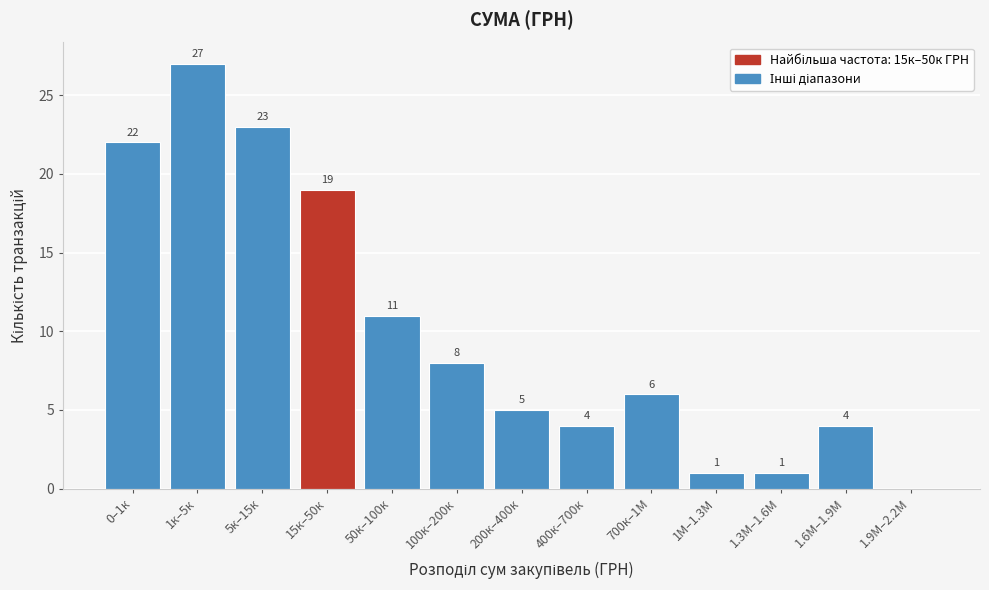

Reading right to left, list all the values displayed in this chart.

1.9М–2.2М=0	1.6М–1.9М=4	1.3М–1.6М=1	1М–1.3М=1	700к–1М=6	400к–700к=4	200к–400к=5	100к–200к=8	50к–100к=11	15к–50к=19	5к–15к=23	1к–5к=27	0–1к=22